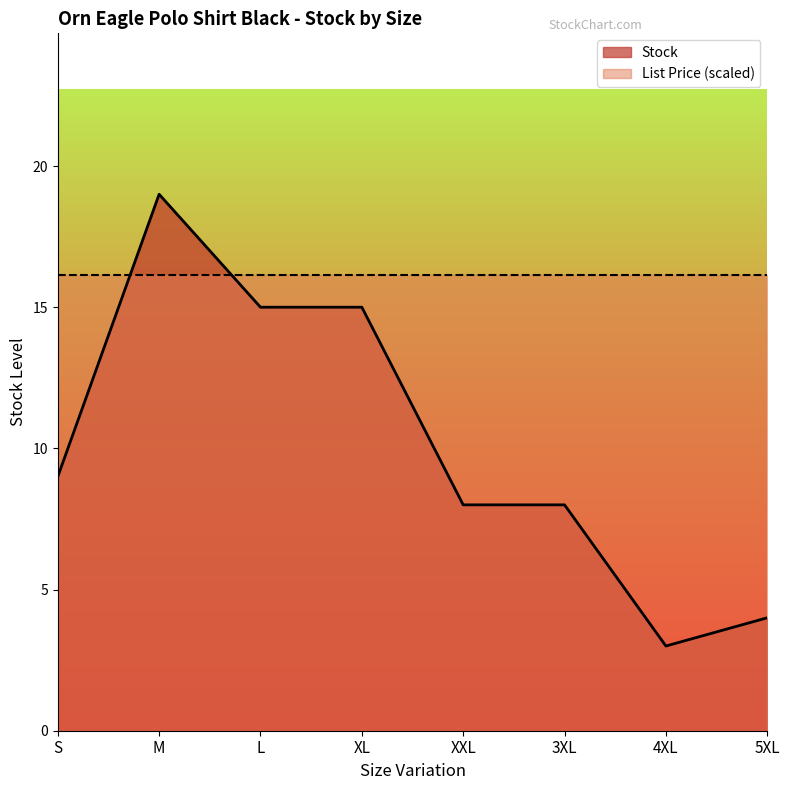

Reading left to right, what are all the values shown in this chart?

9	19	15	15	8	8	3	4